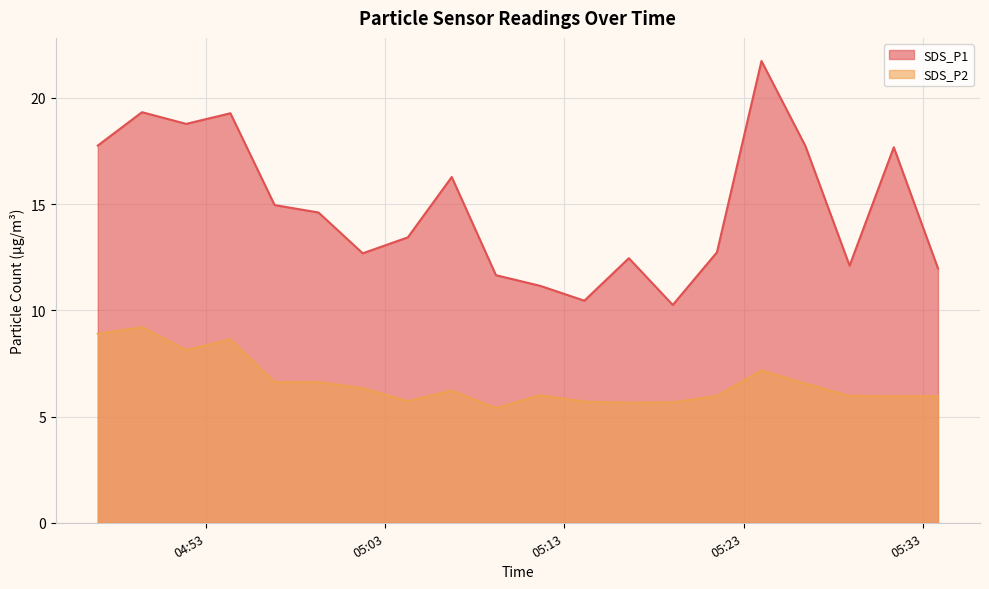

Which series has the widest spread of values?

SDS_P1